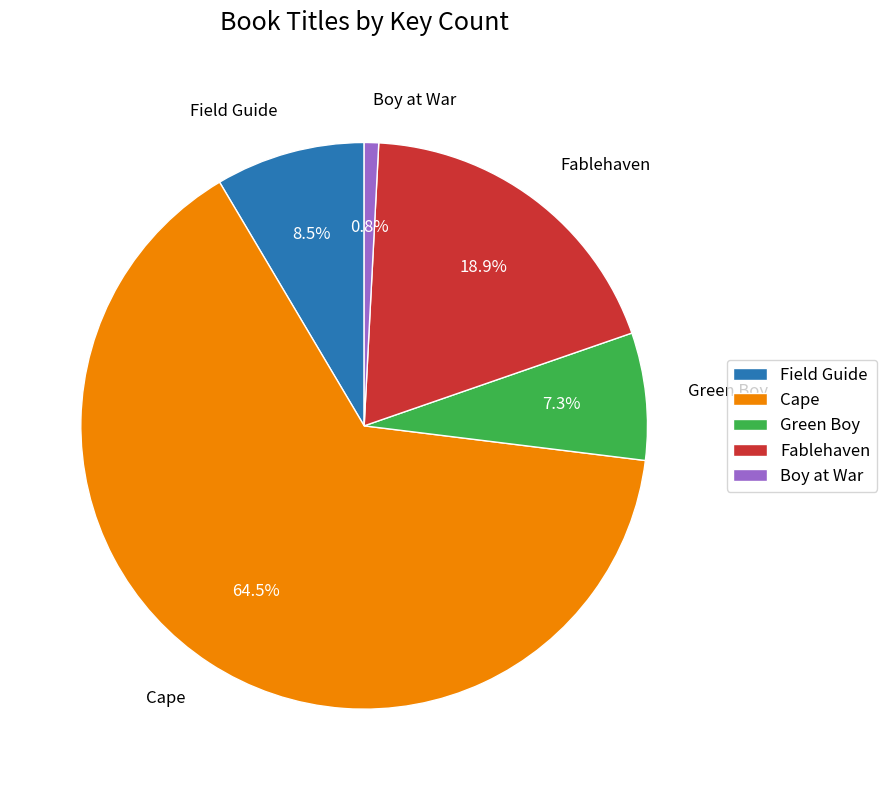

Which slice represents more than half of the pie?

Cape